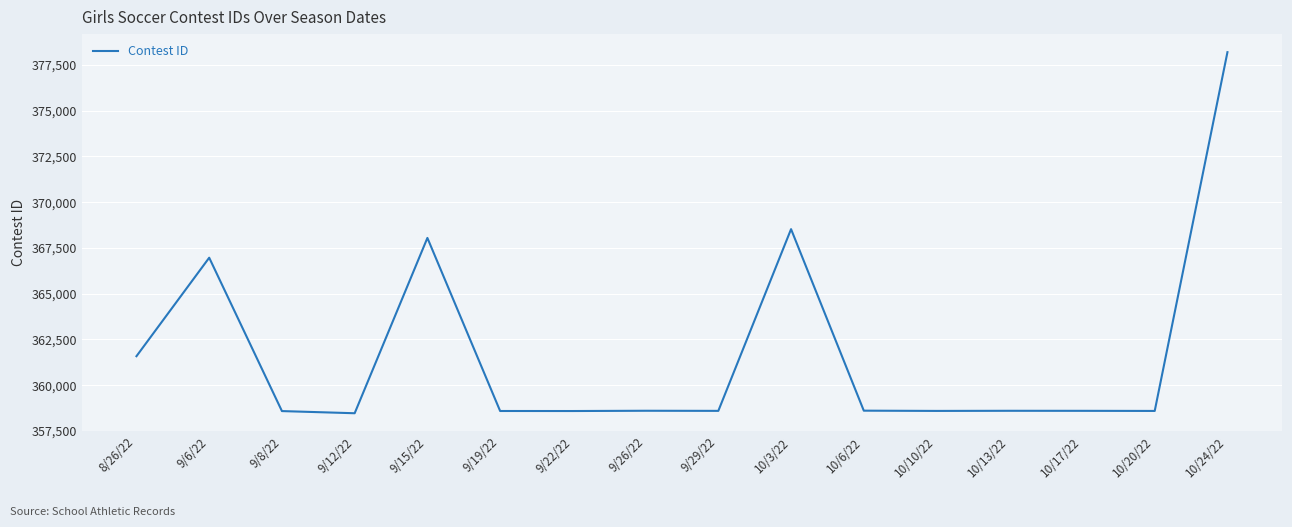

Where is the first local maximum?

9/6/22